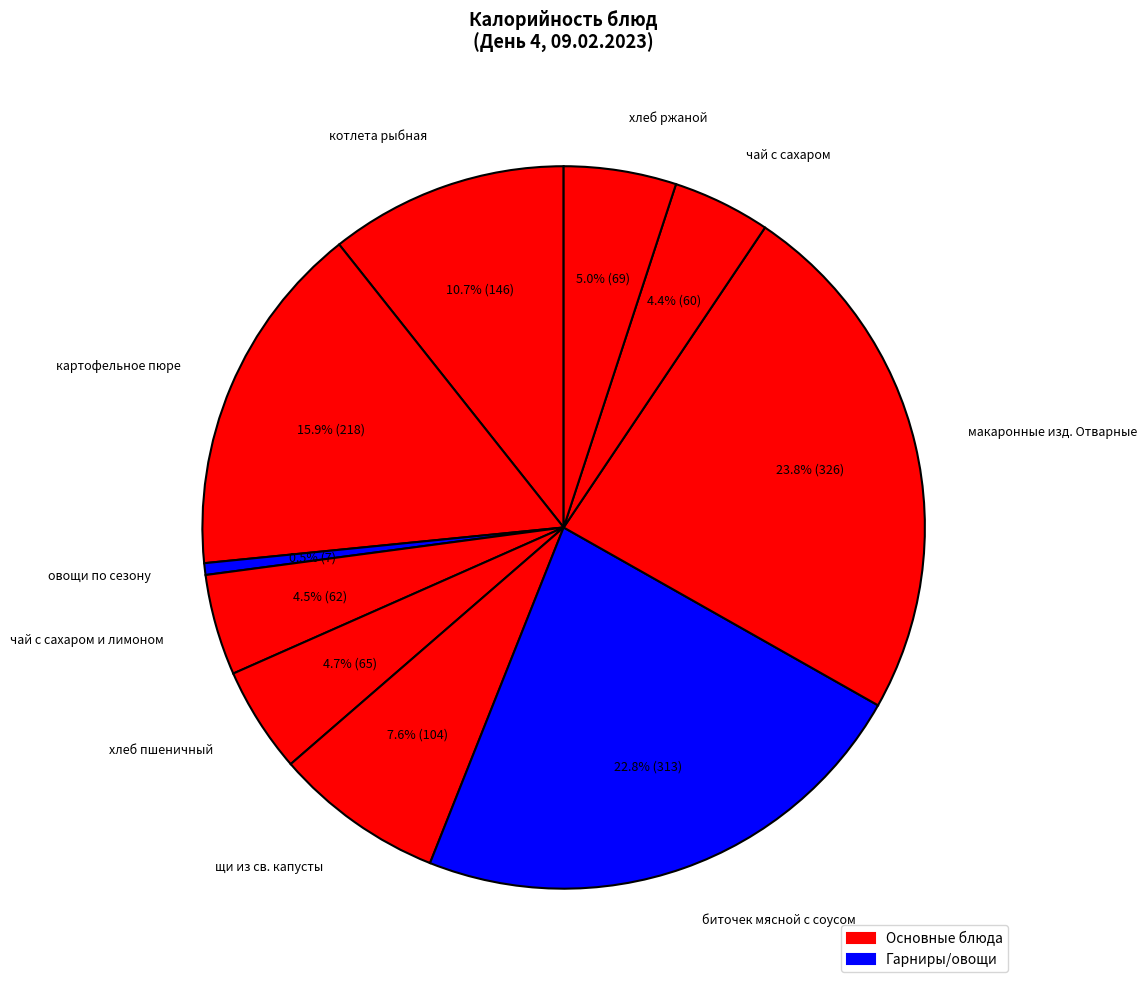

Does овощи по сезону represent more than half of the total?

No